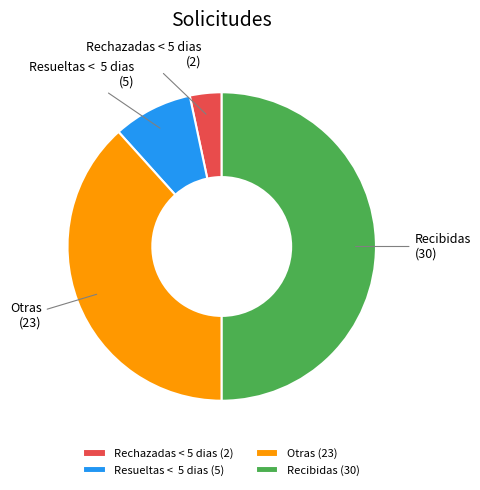

Is it true that Recibidas is 50% of the pie?

True